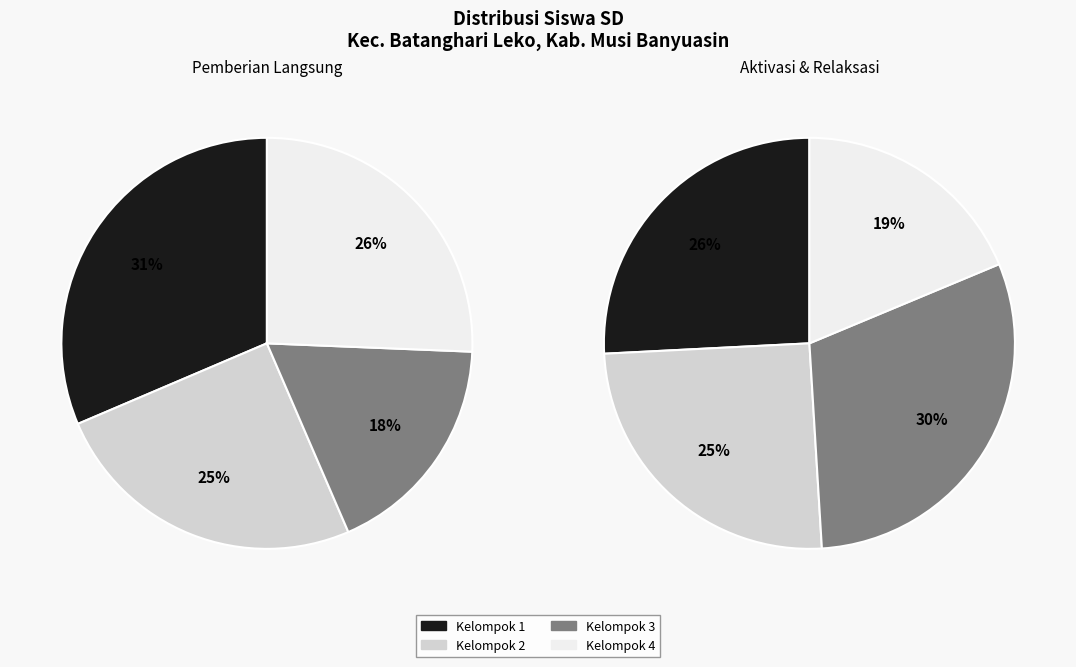

Is it true that SDN 2 TANAH ABANG is 1% of the pie?

False